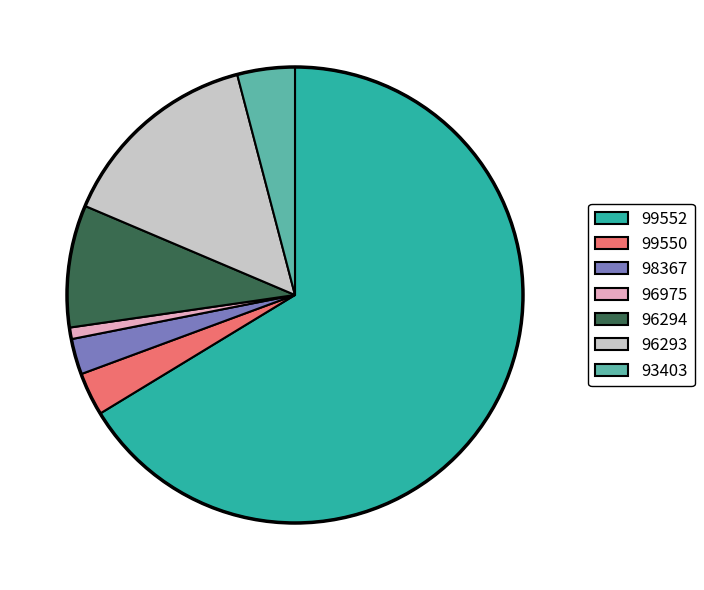

True or false: 96975 accounts for 11% of the total.

False